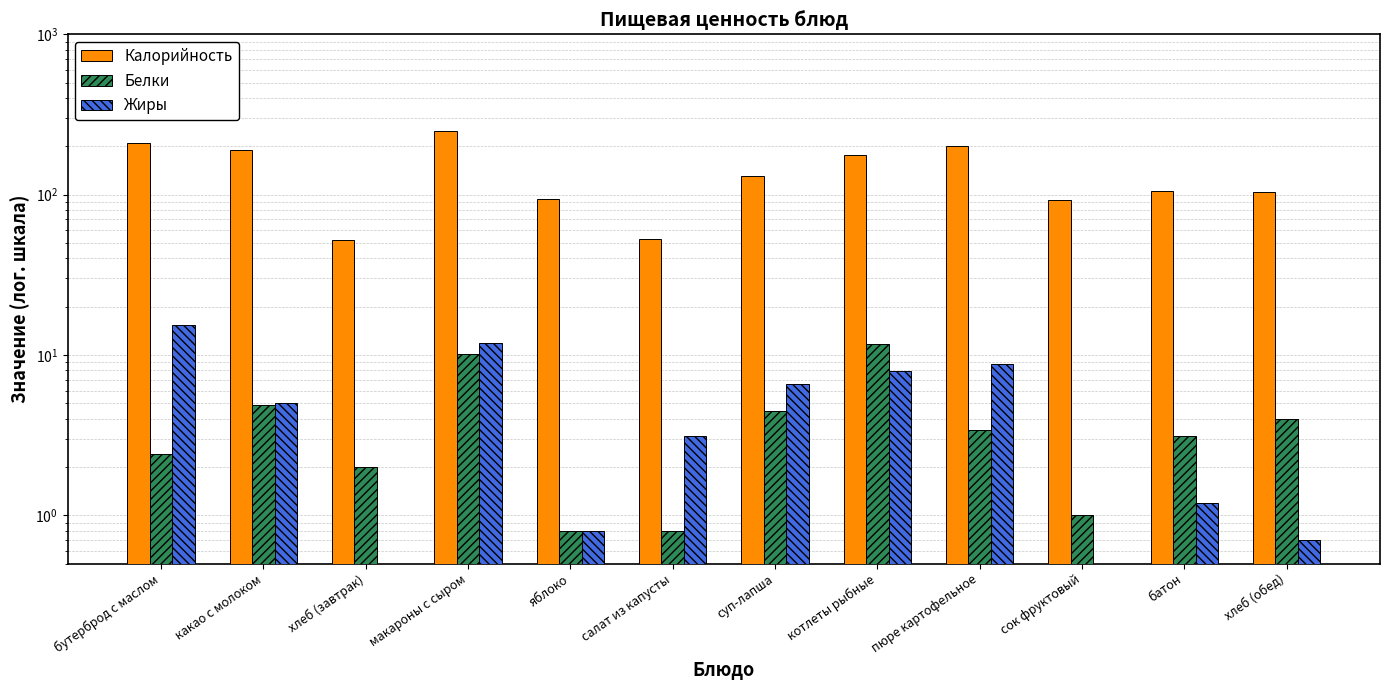

Does the chart contain stacked bars?

No